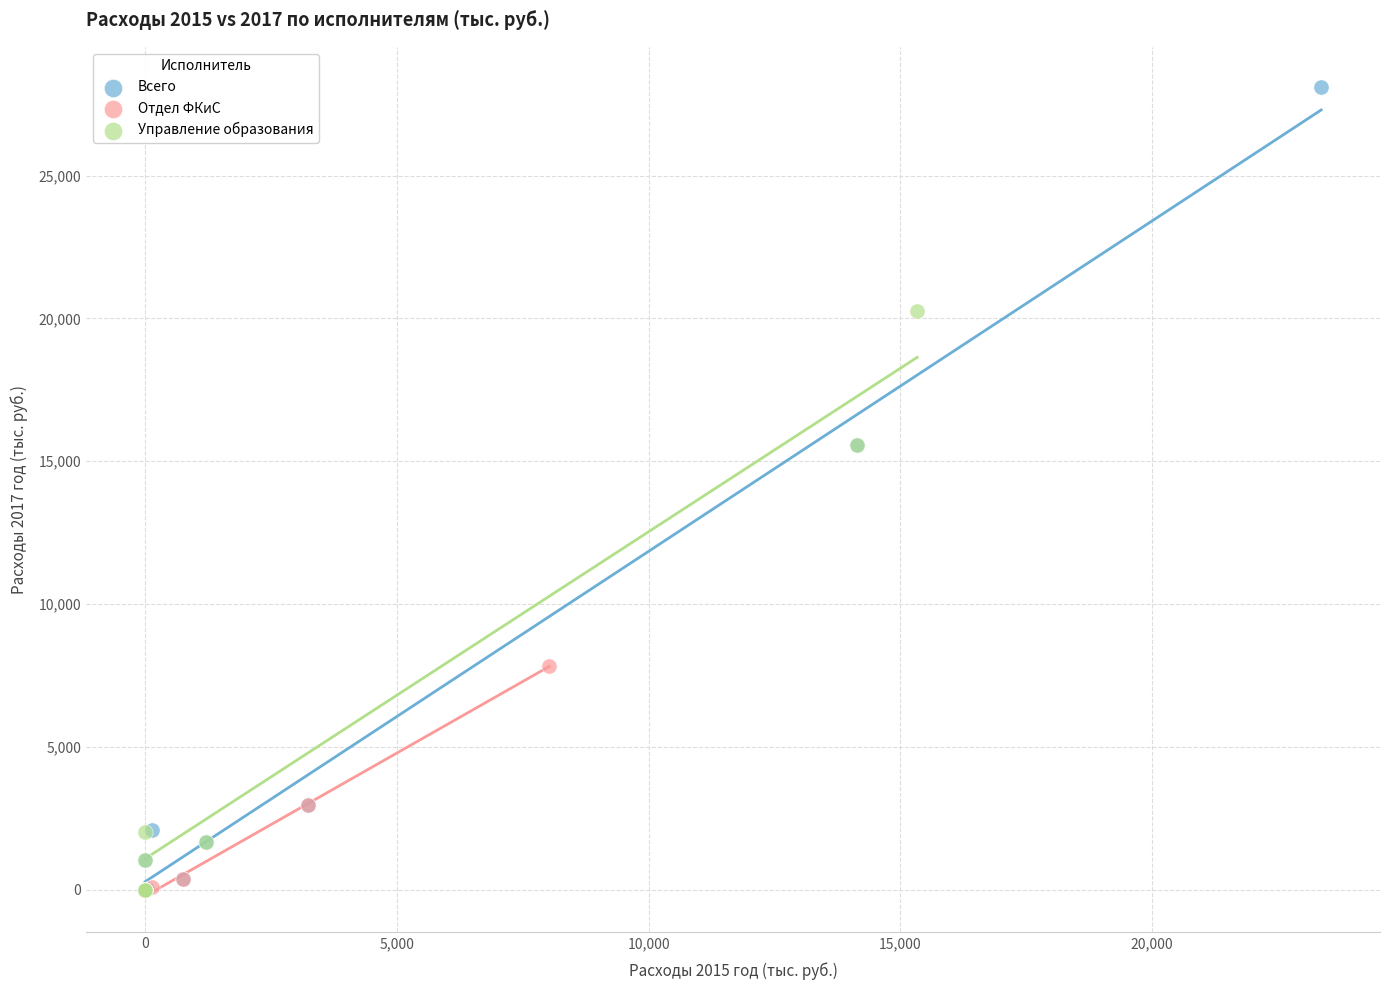

Which series has the largest Y range (max minus min)?

Всего